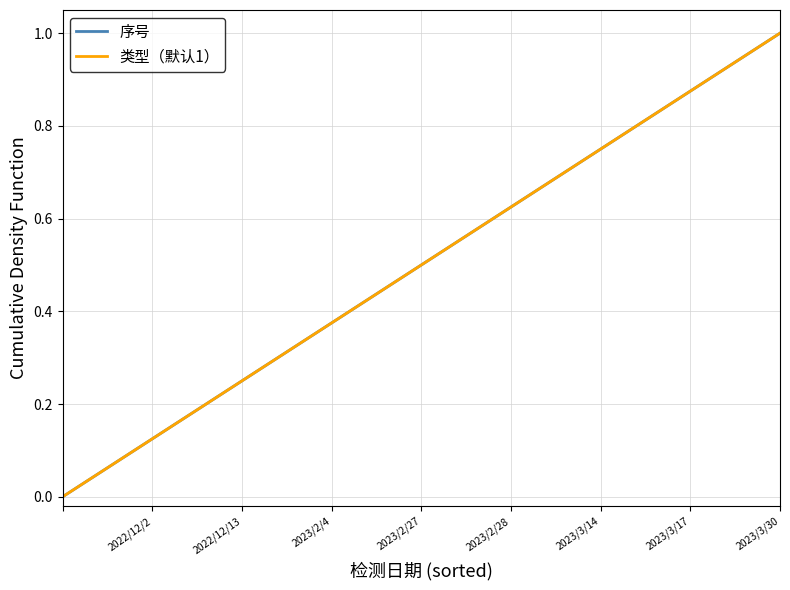

Does the chart have visible grid lines?

Yes